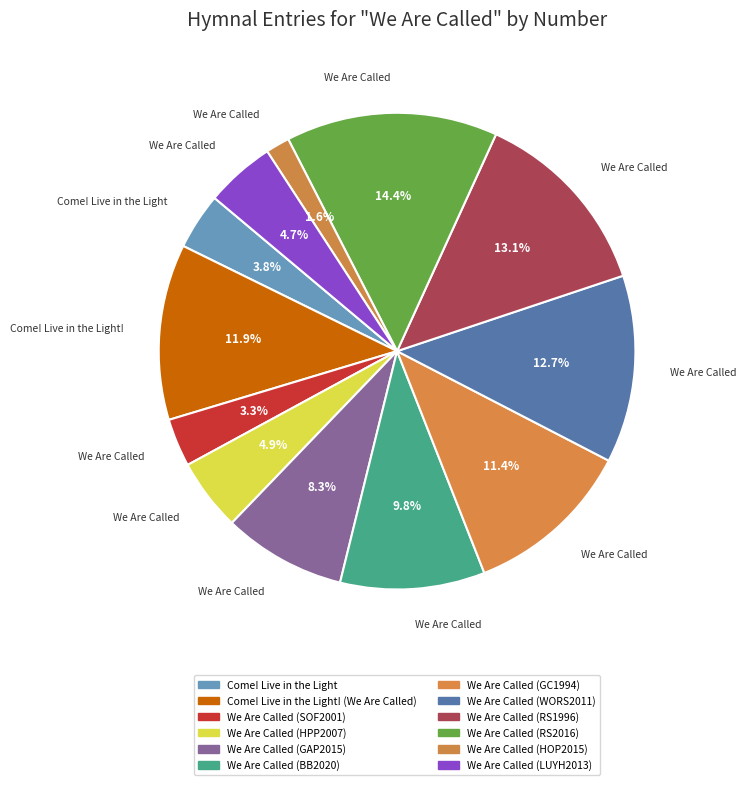

To the nearest percent, what is the difference between the We Are Called (SOF2001) and We Are Called (WORS2011) slice percentages?

9%